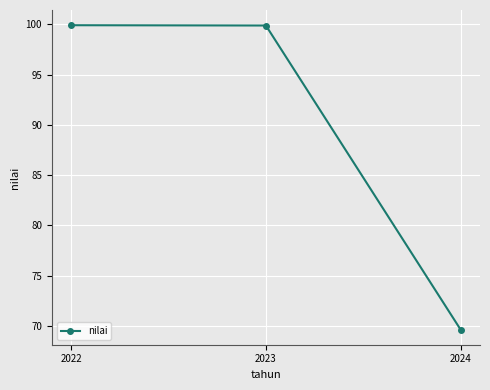

What is the value of the 2nd point from the left?

99.9